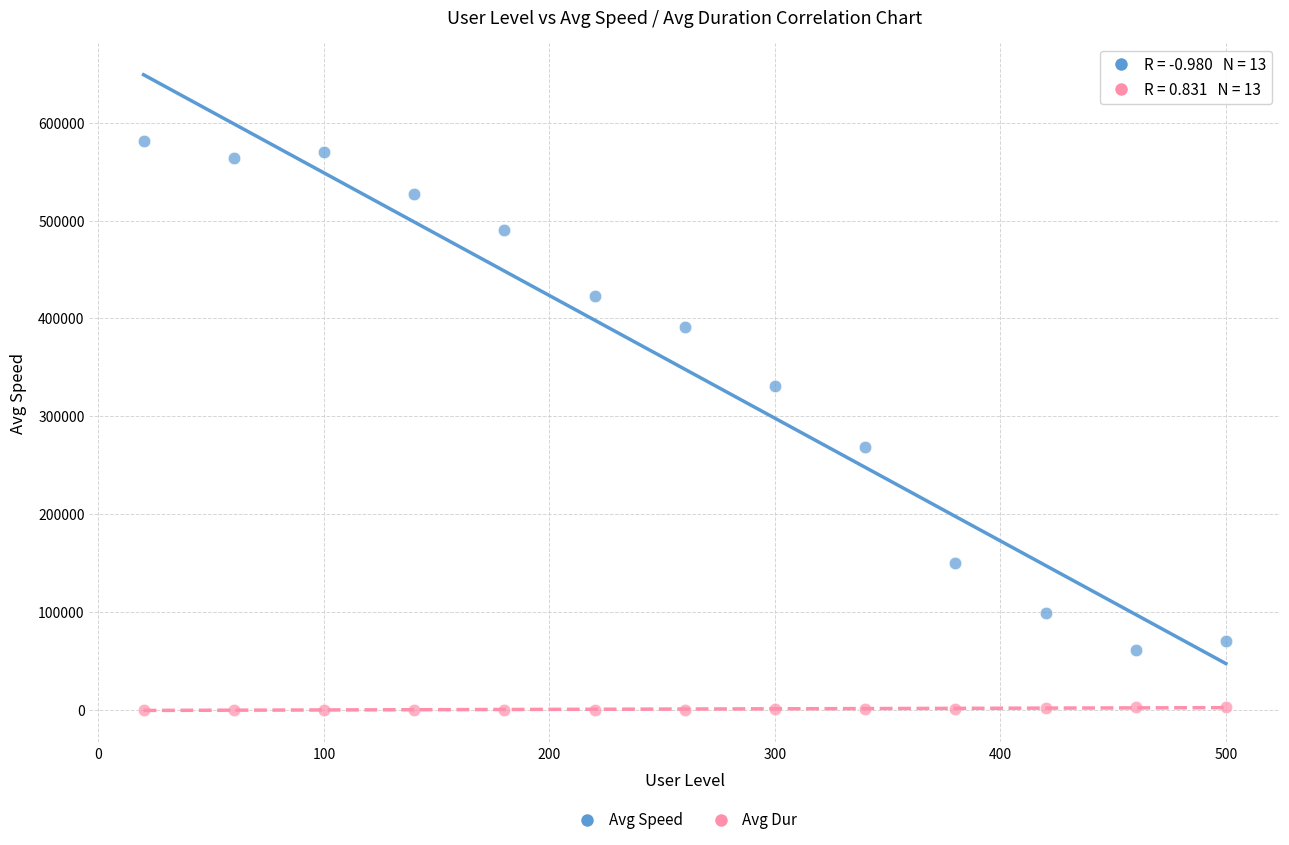

Which series has the widest spread of Y values?

Avg Speed